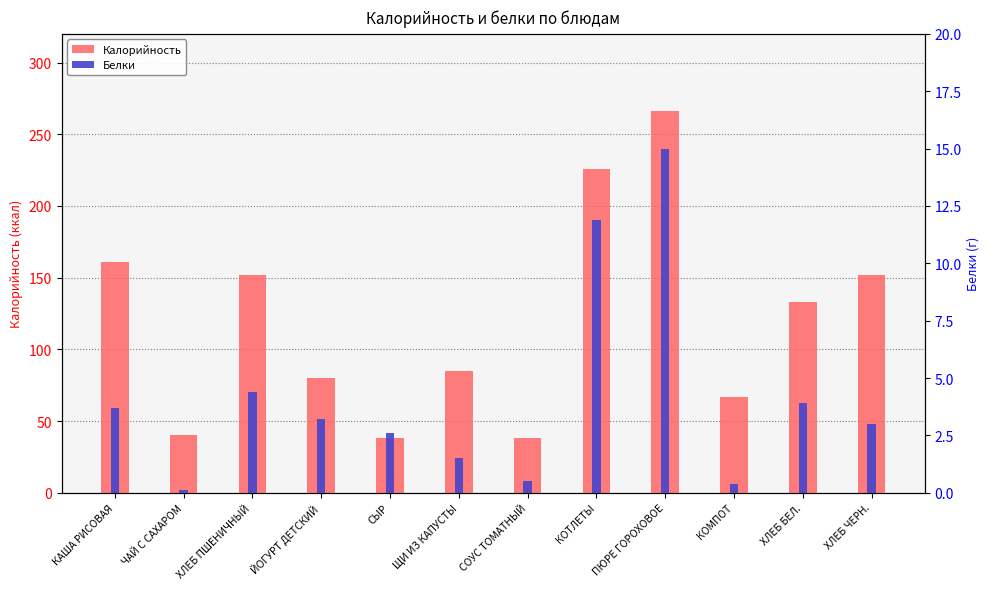

What is the minimum value for Белки?

0.1